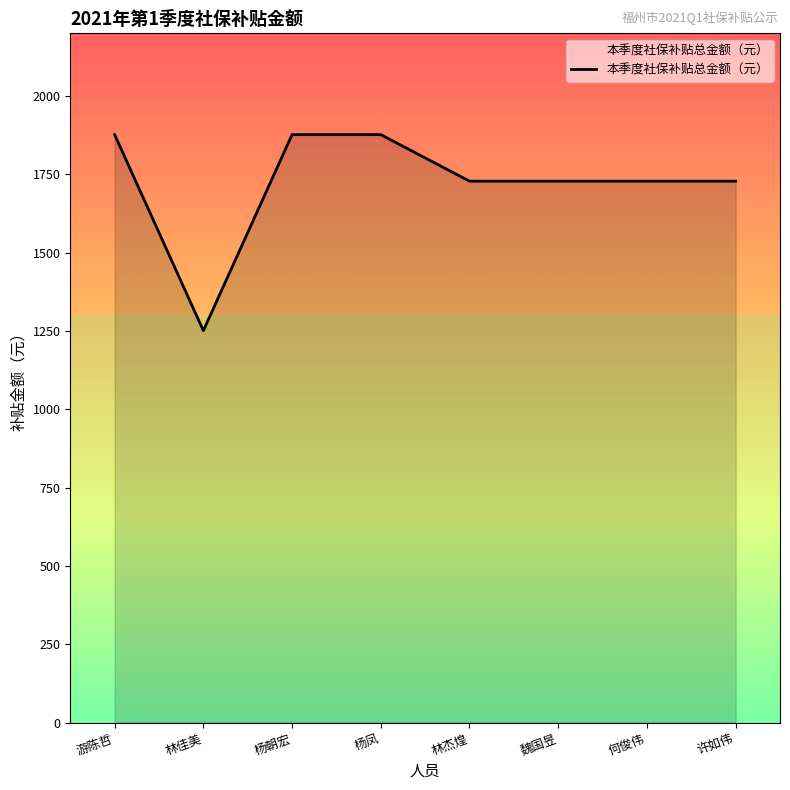

What is the greatest value displayed?

1876.7